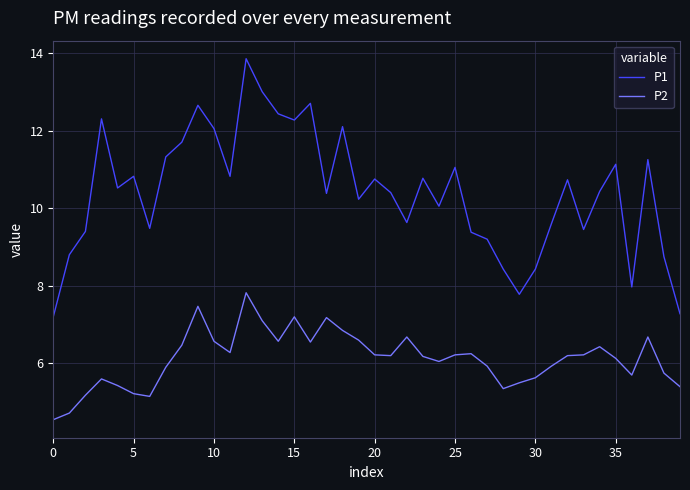

How many lines are shown in the chart?

2